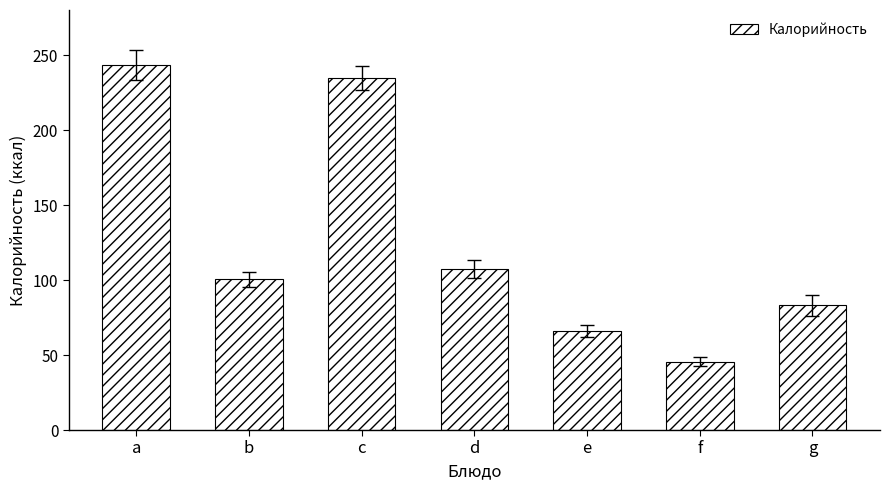

What is the sum of all values?

880.8